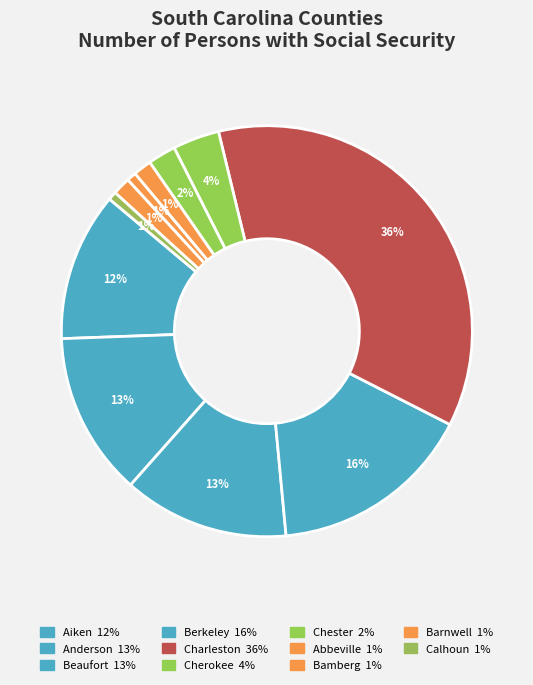

How many slices are in this pie chart?

11